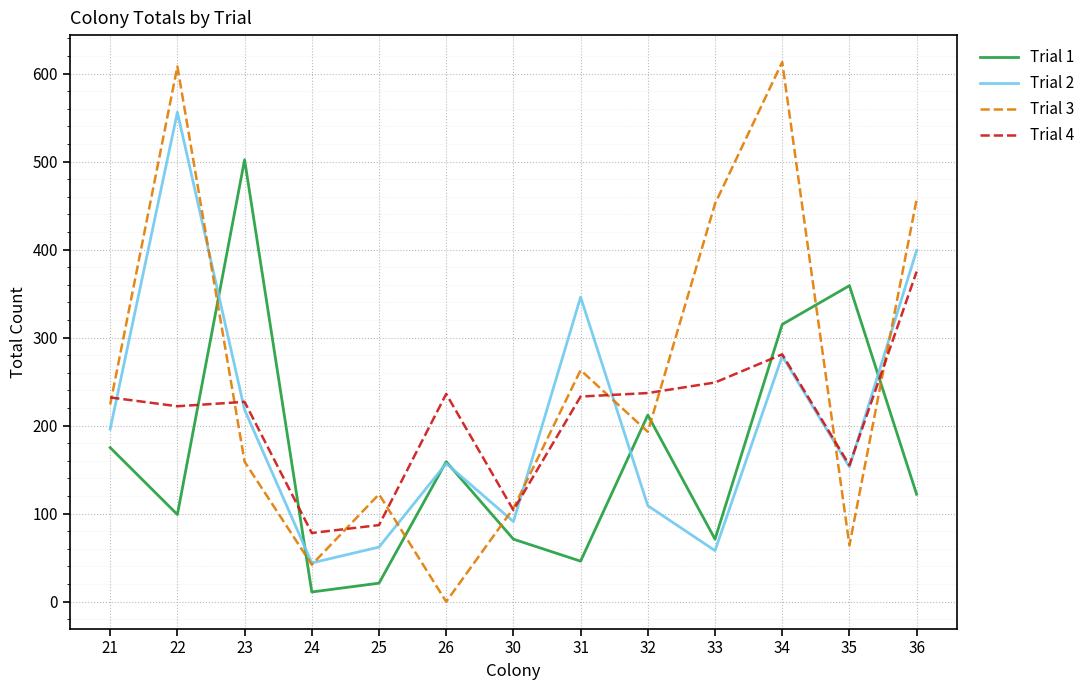

True or false: Trial 4 has a value of 117 at 25.

False